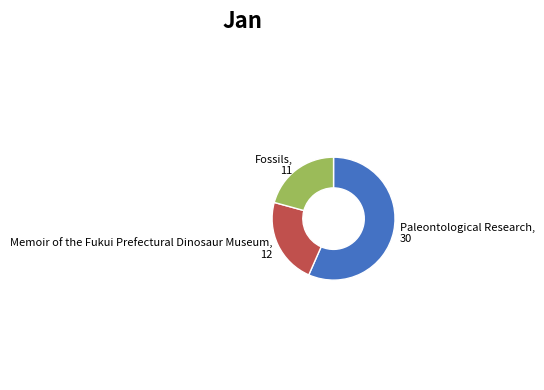

Which category has the biggest portion of the pie?

Paleontological Research